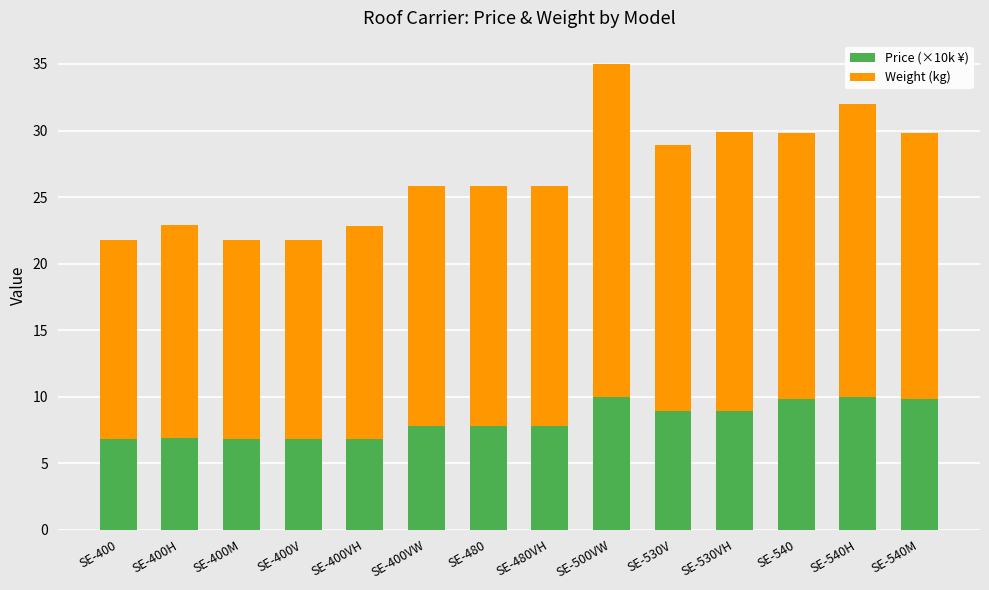

What is the total value across all series at SE-480?

25.8